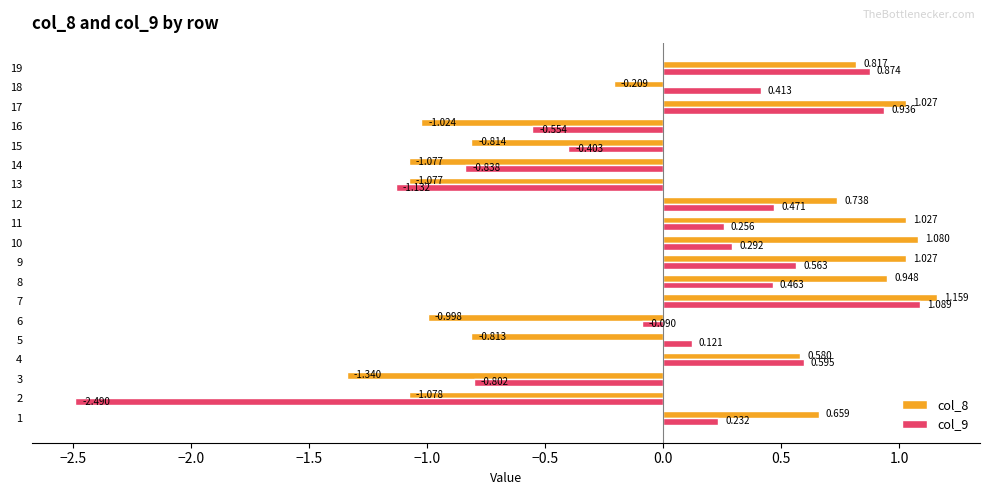

Is the value of col_8 at 17 greater than the value of col_9 at 11?

Yes